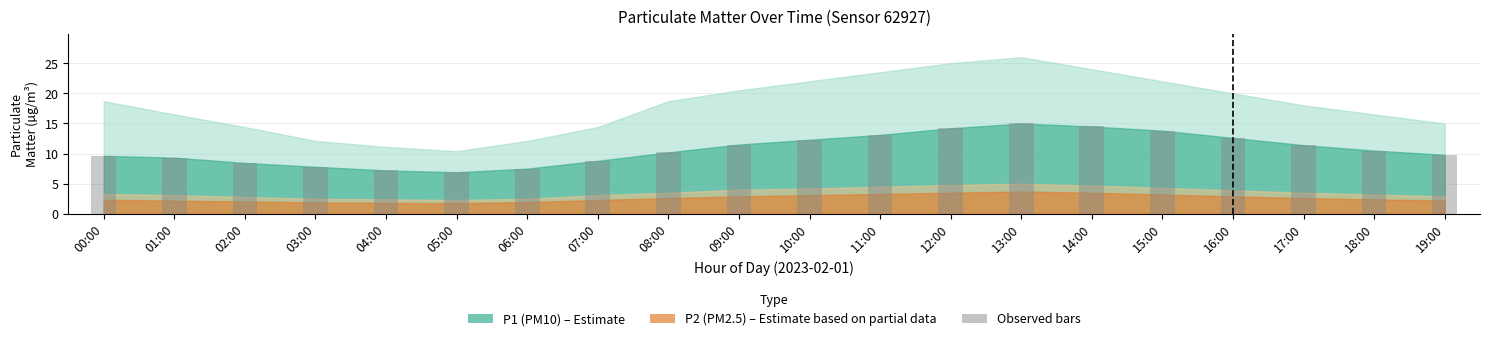

Approximately how many times larger is the value at 06:00 compared to 14:00?

0.5